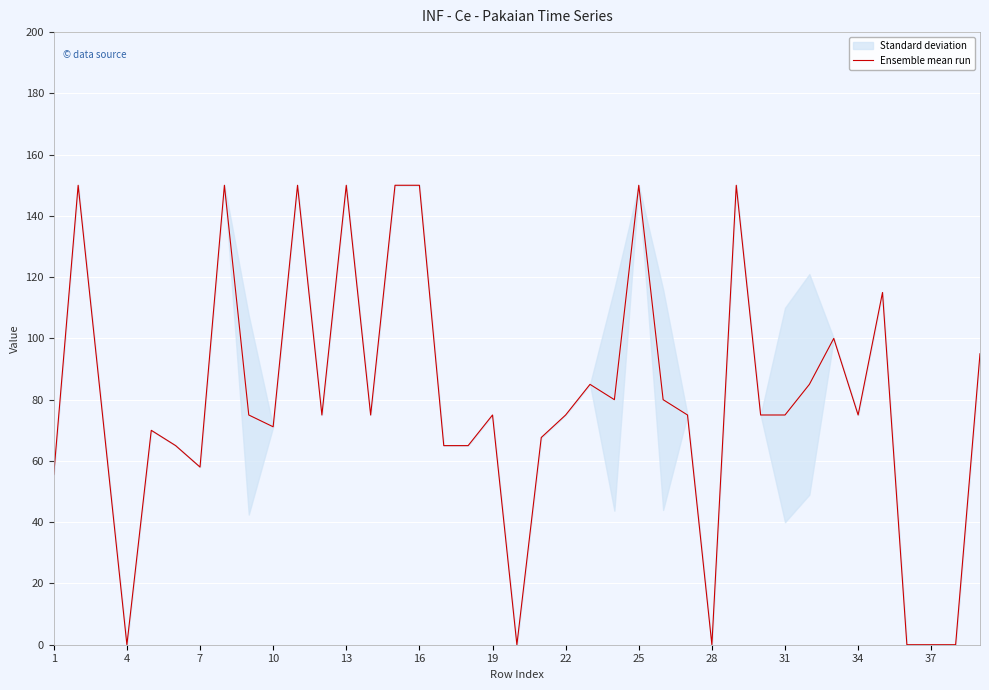

The Ensemble mean run series shows 58.0 at 7. True or false?

True